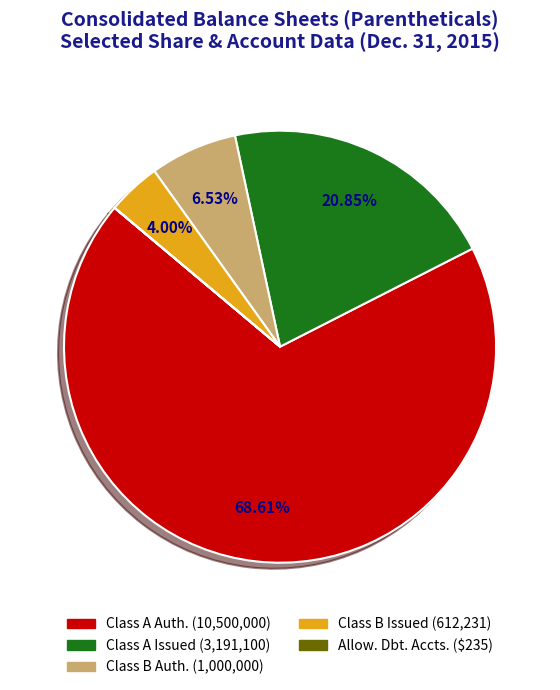

Does any single category account for the majority?

Yes